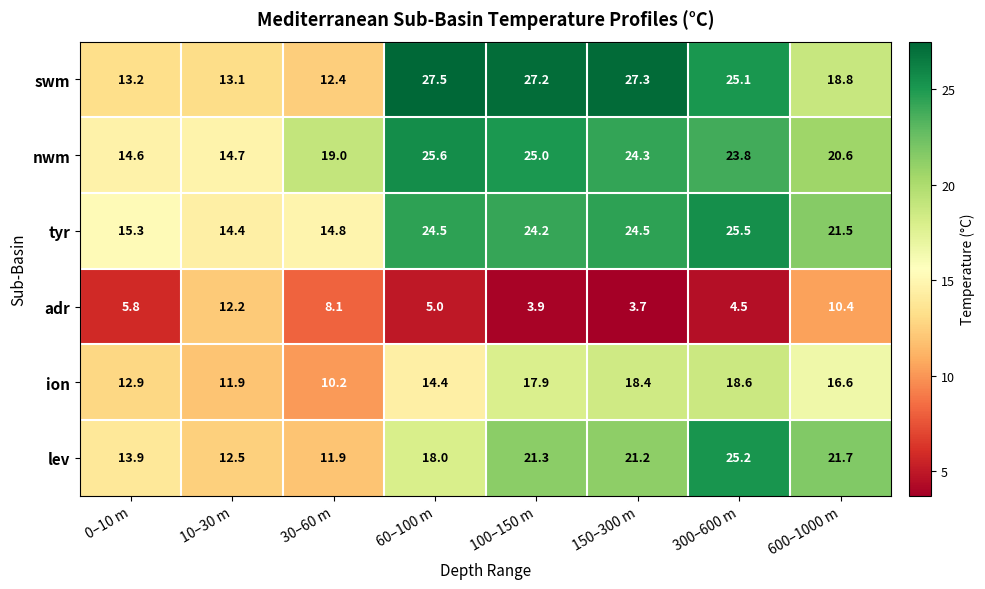

Which series has the widest spread of values?

swm